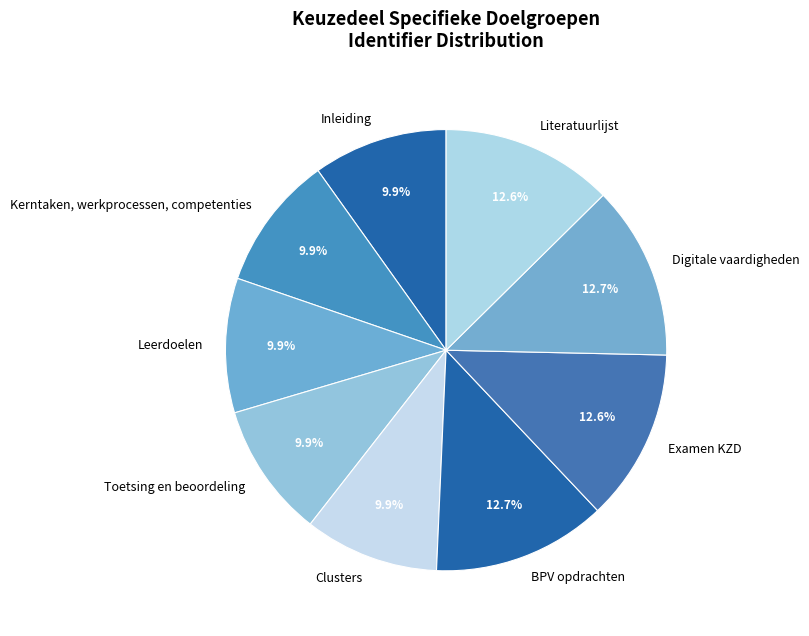

Do Clusters and Kerntaken, werkprocessen, competenties together represent more than half of the pie?

No